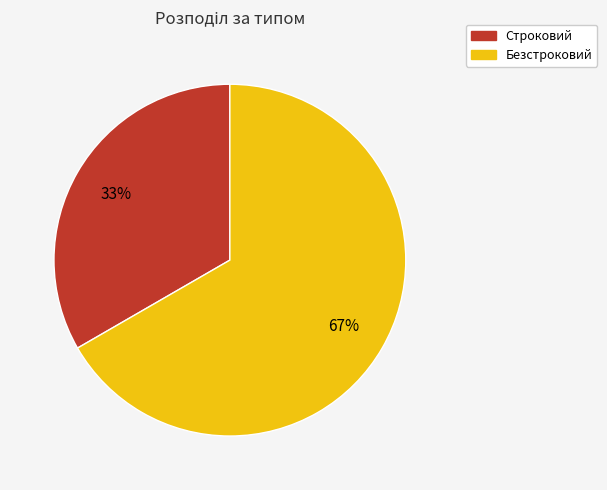

To the nearest percent, what percentage of the pie is Безстроковий?

67%